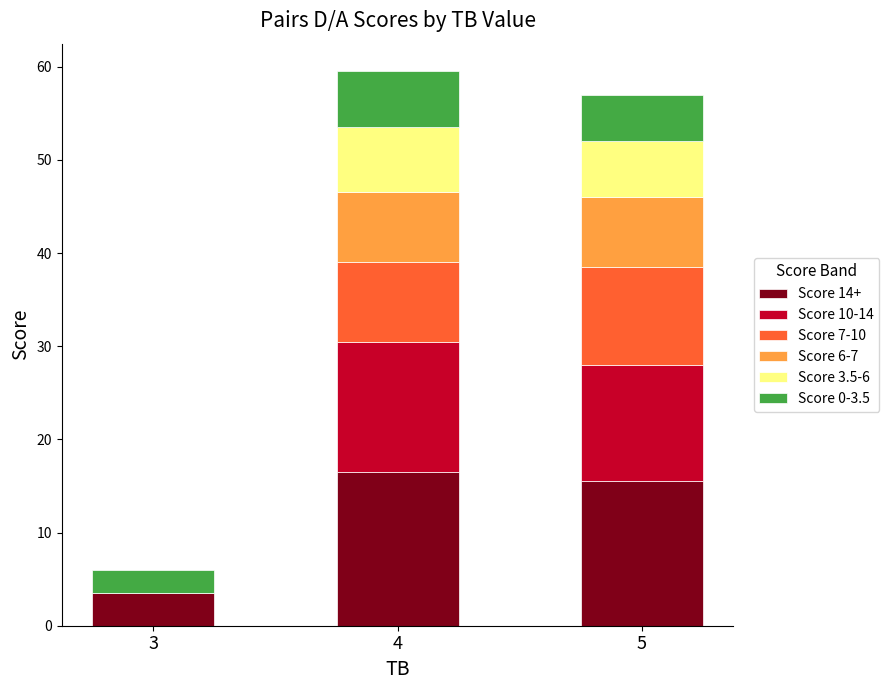

Reading left to right, what are the values for Score 14+?

3=3.5	4=16.5	5=15.5